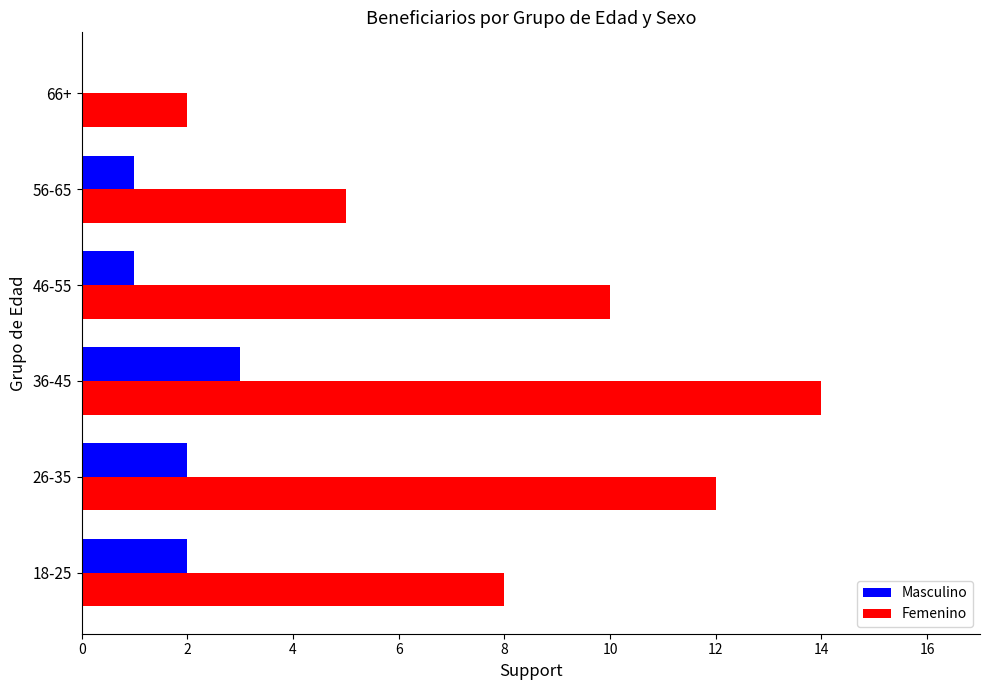

Which series has the largest total across all categories?

Femenino